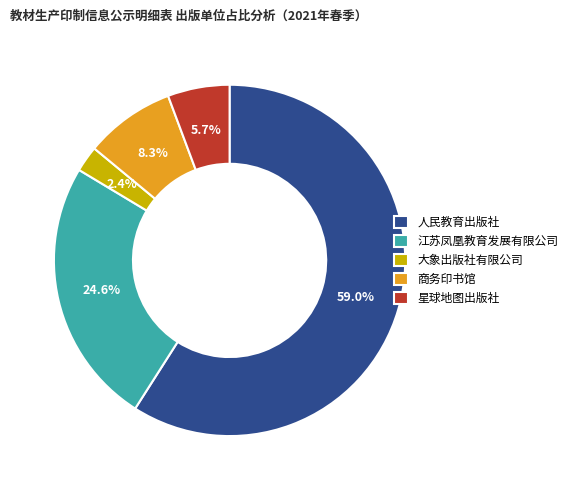

Rank the categories by value from highest to lowest.

人民教育出版社, 江苏凤凰教育发展有限公司, 商务印书馆, 星球地图出版社, 大象出版社有限公司